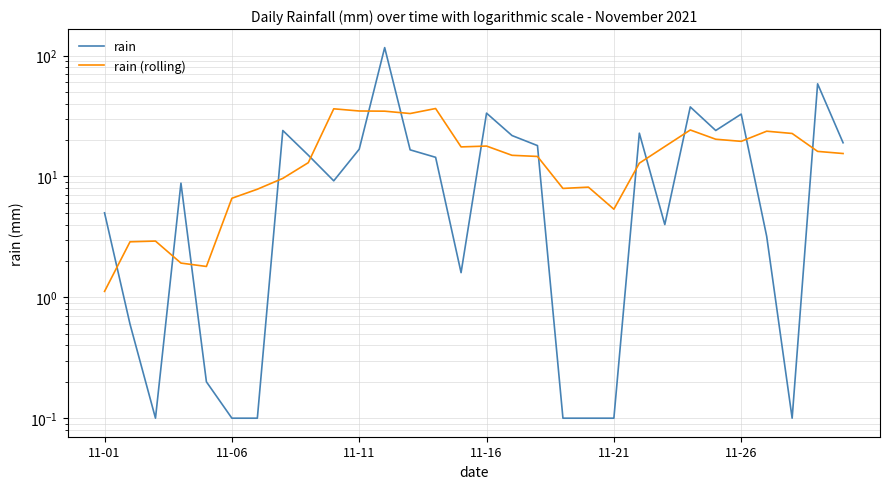

What is the value of the rain (rolling) point at the 25th from the left?

20.3